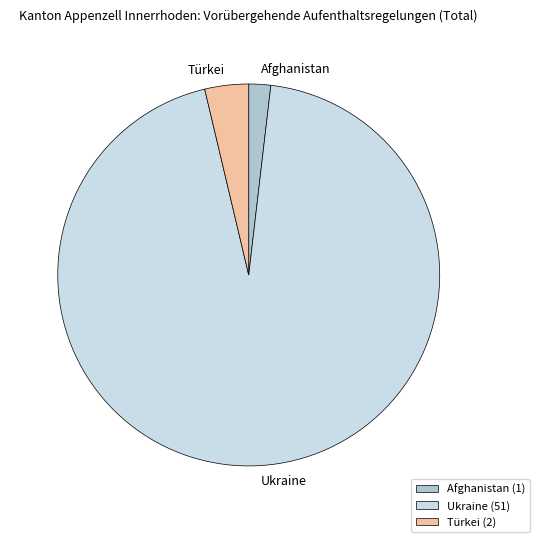

Is it true that Ukraine is 80% of the pie?

False